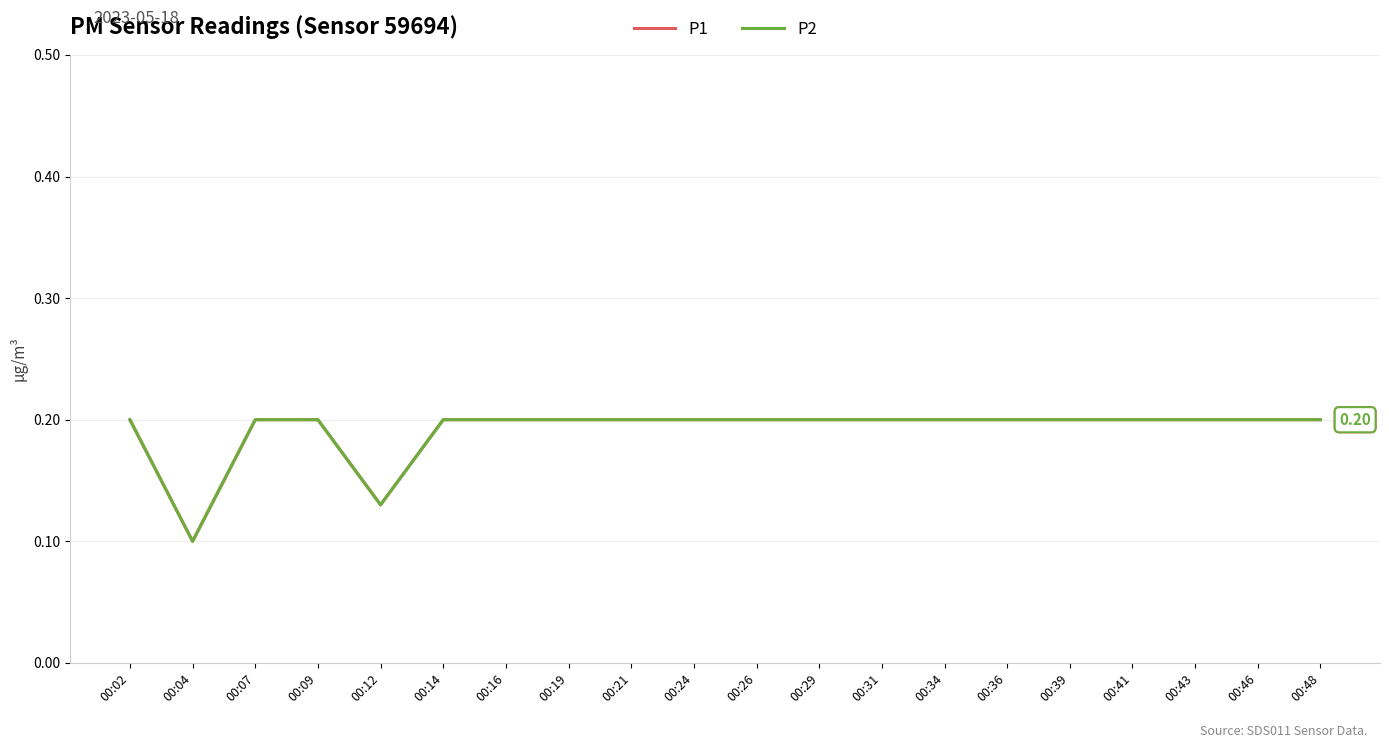

What is the sum of all P2 values?

3.8